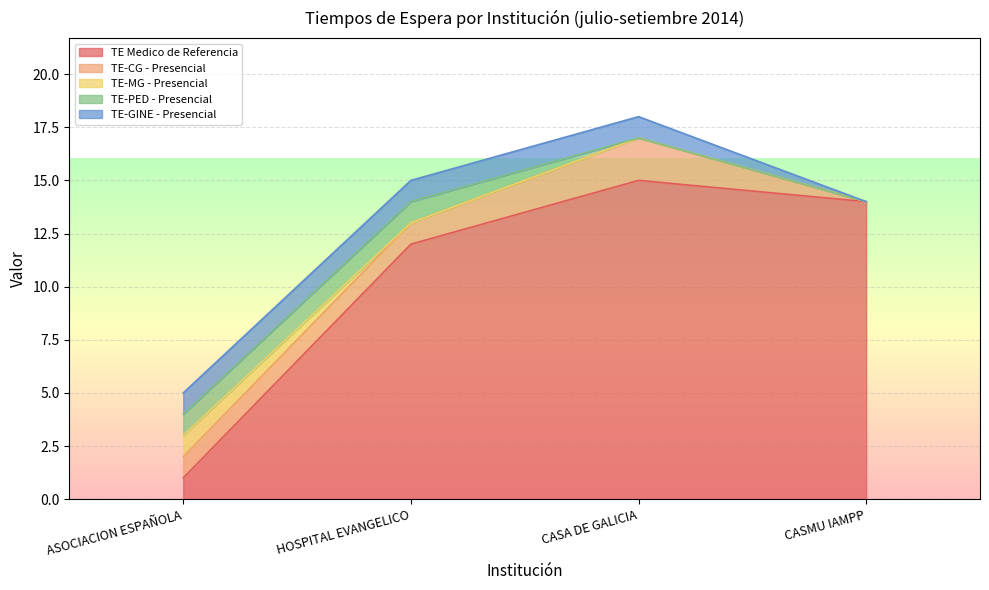

At which category does the chart reach its peak across all series?

CASA DE GALICIA